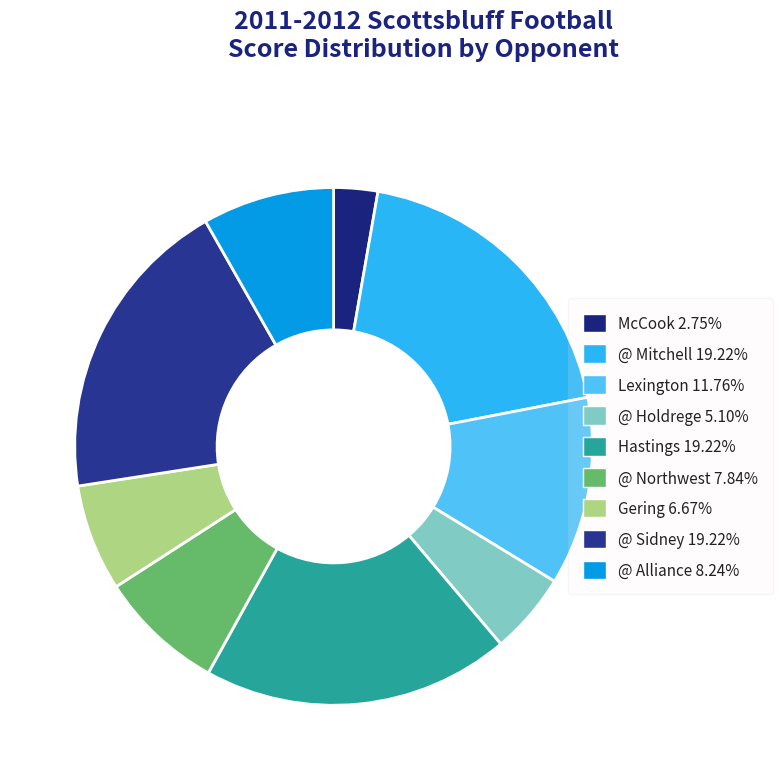

How many segments does this pie chart have?

9